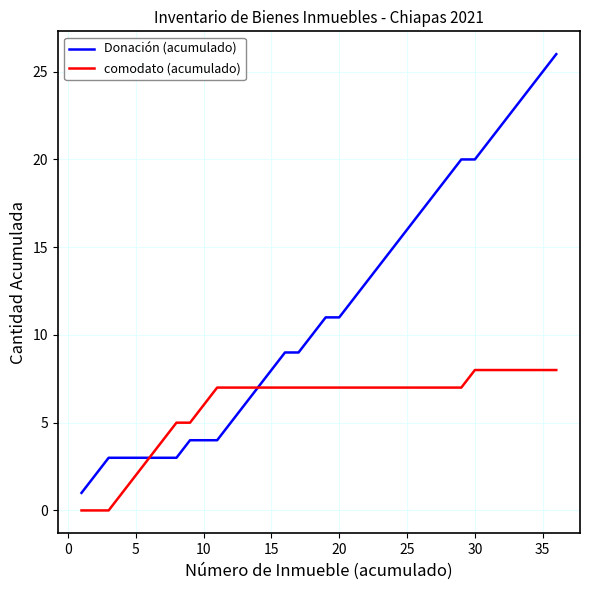

Which series has the largest total across all categories?

Donación (acumulado)